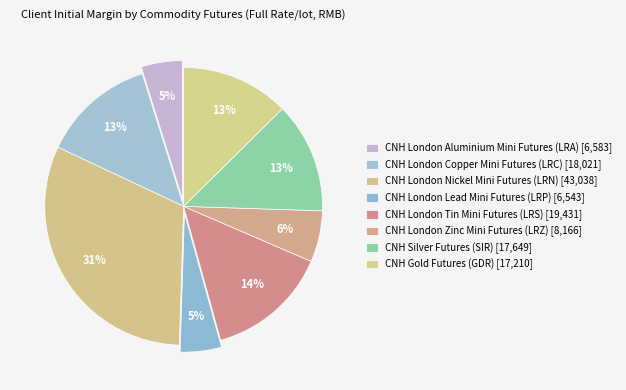

Which slice is the smallest?

CNH London Lead Mini Futures (LRP)